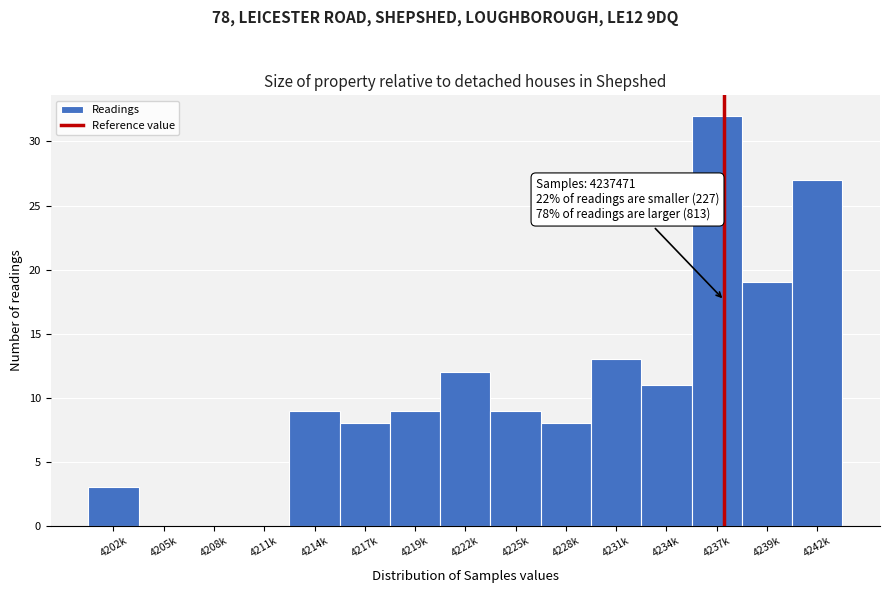

Reading left to right, transcribe all the data shown in this chart.

4202k=3	4205k=0	4208k=0	4211k=0	4214k=9	4217k=8	4219k=9	4222k=12	4225k=9	4228k=8	4231k=13	4234k=11	4237k=32	4239k=19	4242k=27